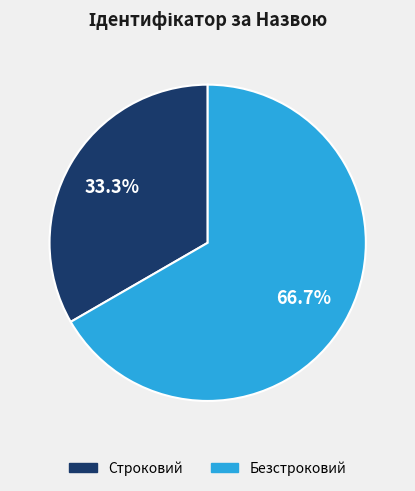

What is the largest slice in the pie chart?

Безстроковий